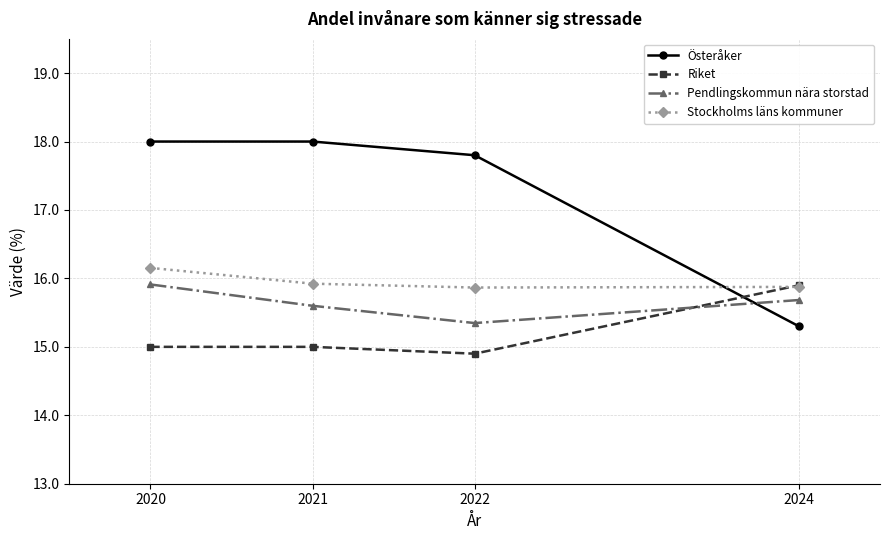

Where do Pendlingskommun nära storstad and Österåker first cross each other?

2022 and 2024